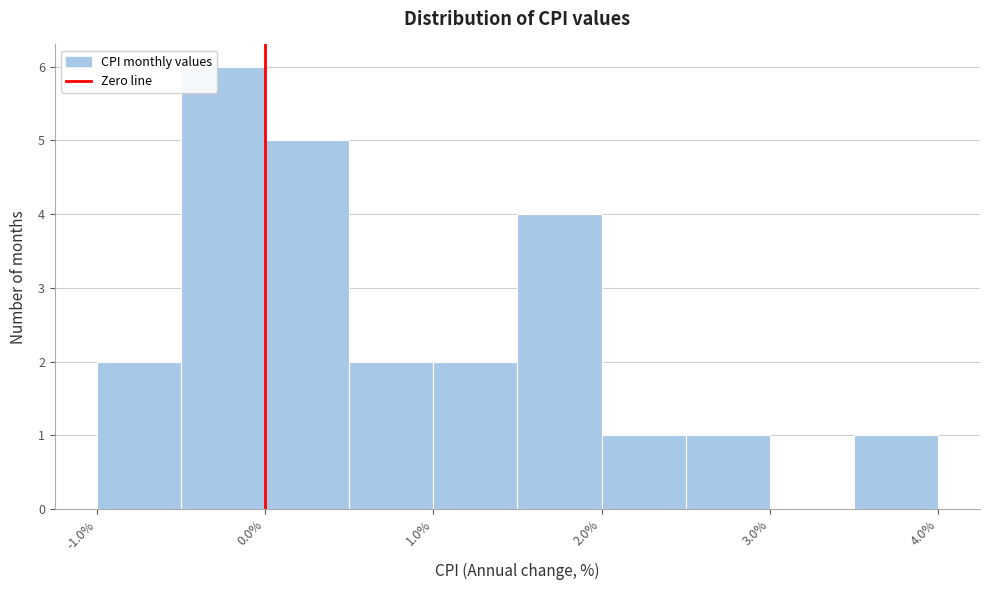

Reading left to right, list every bar in this chart as the range it spans on the x-axis followed by its height. The values are not printed on the chart, so give them approximately, as read against the axis.

-1.0 to -0.5: 2
-0.5 to 0.0: 6
0.0 to 0.5: 5
0.5 to 1.0: 2
1.0 to 1.5: 2
1.5 to 2.0: 4
2.0 to 2.5: 1
2.5 to 3.0: 1
3.0 to 3.5: 0
3.5 to 4.0: 1